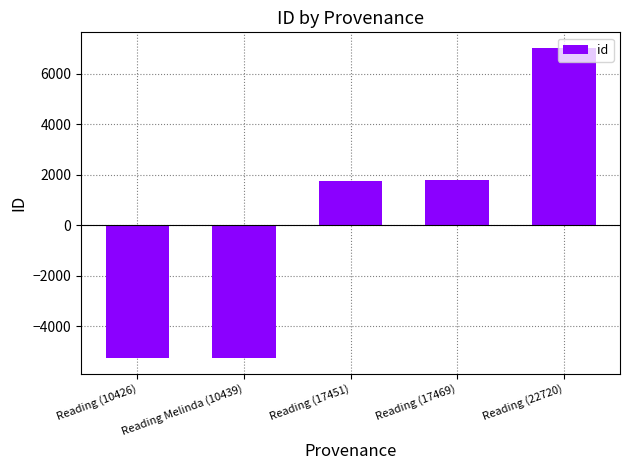

What is the maximum value shown in the chart?

7019